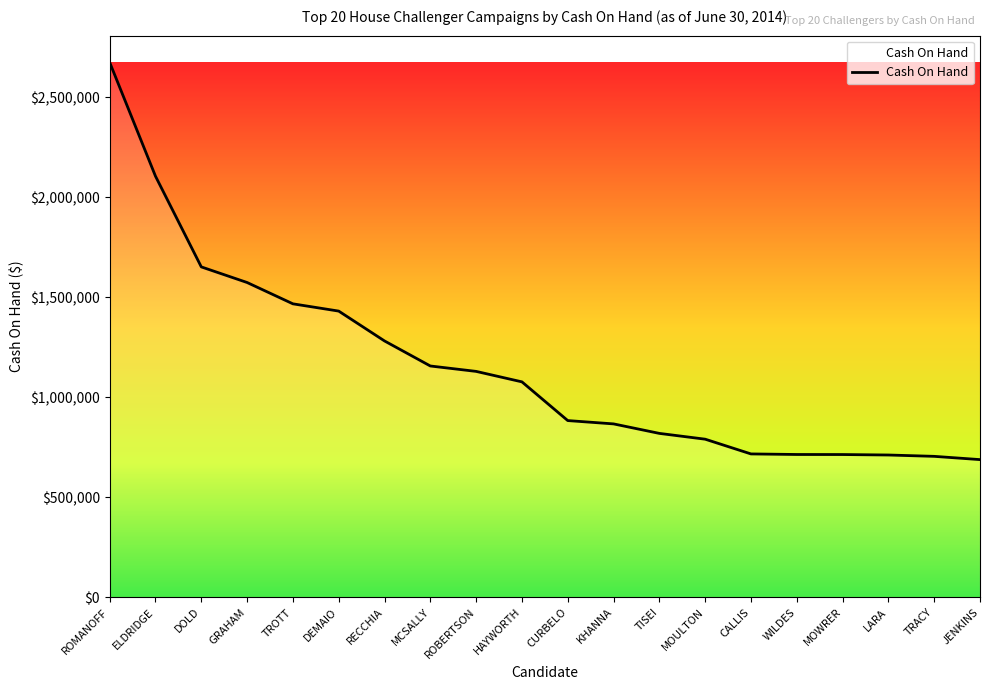

What is the ratio of the value at HAYWORTH to the value at DOLD?

0.7